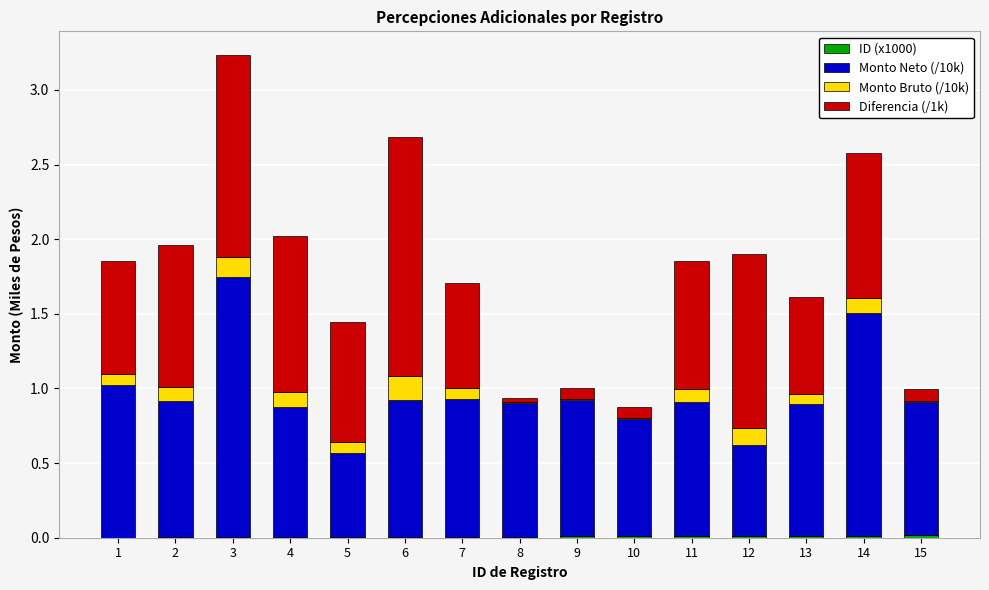

At which category is the sum across all series the highest?

3